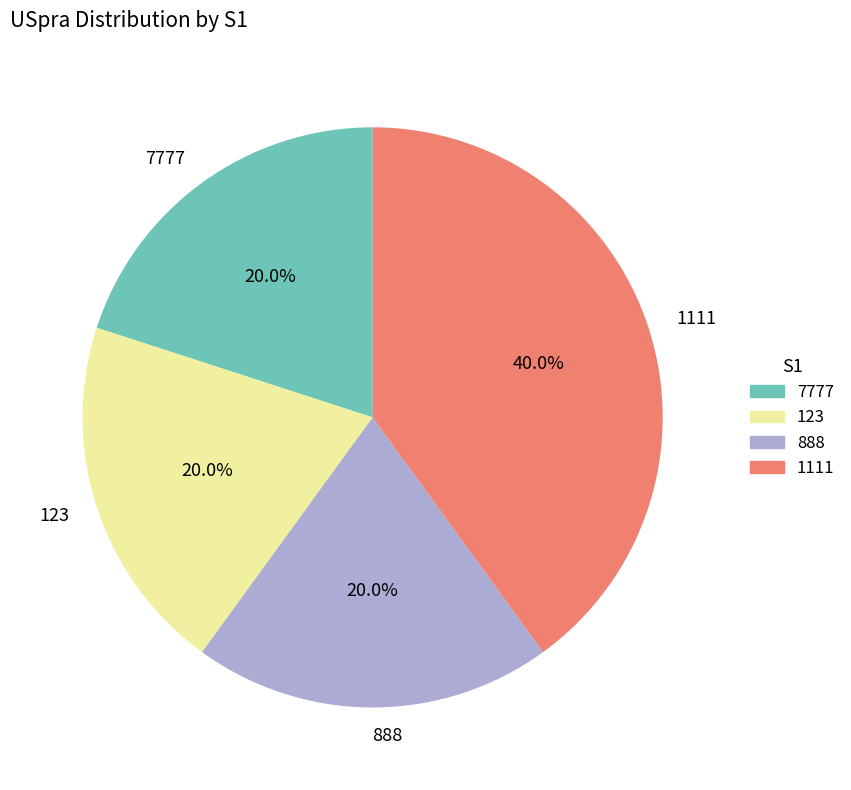

To the nearest percent, what portion does 7777 represent?

20%